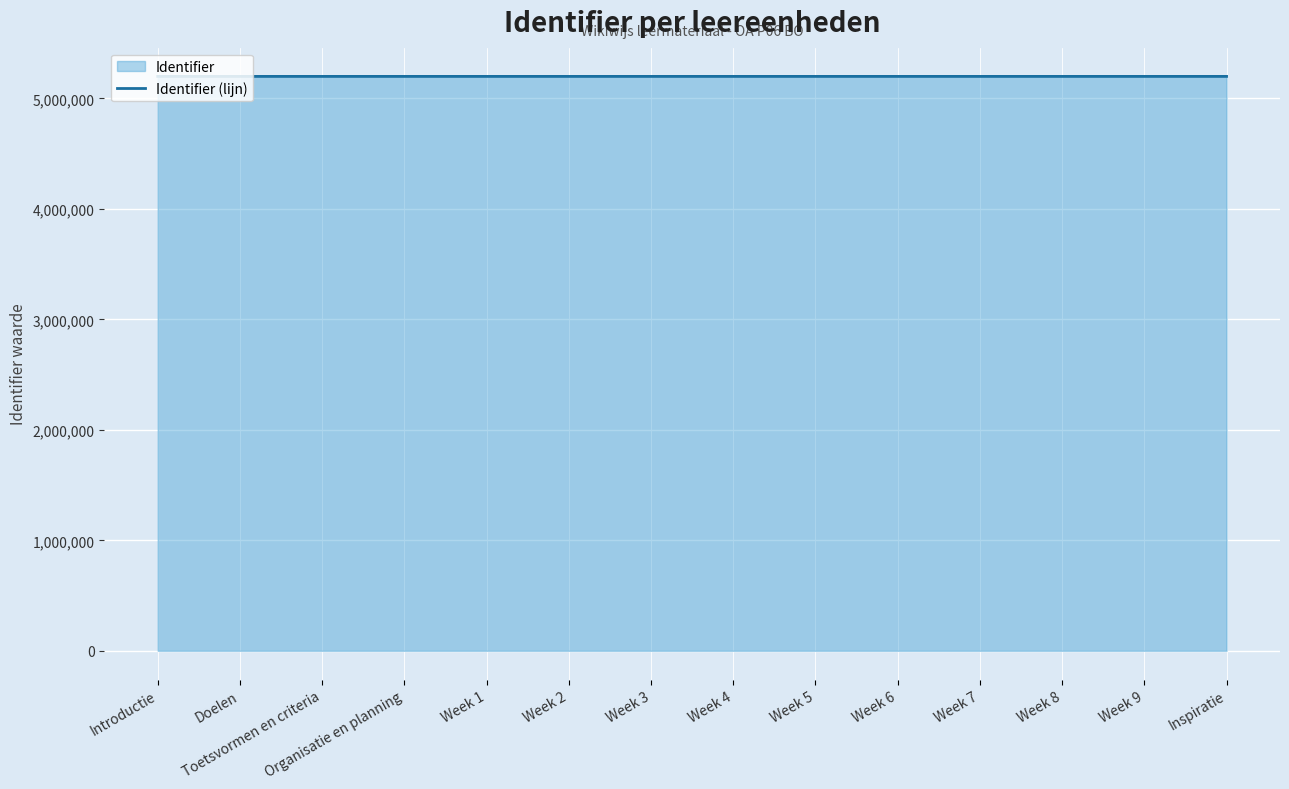

Approximately how many times larger is the value at Week 7 compared to Week 8?

1.0